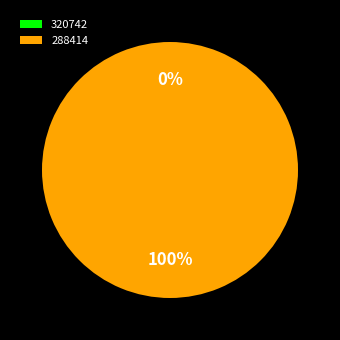

Is there a majority slice in this chart?

Yes